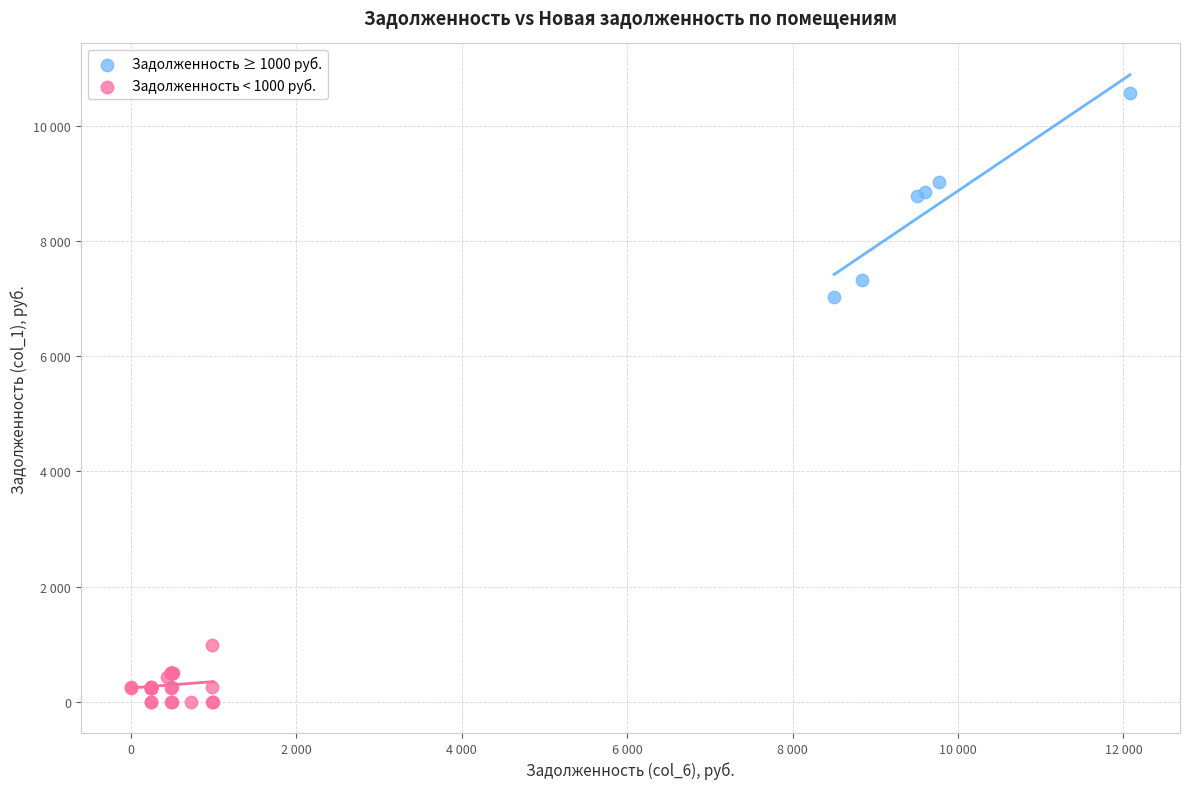

Which series reaches the minimum Y coordinate?

Задолженность < 1000 руб.